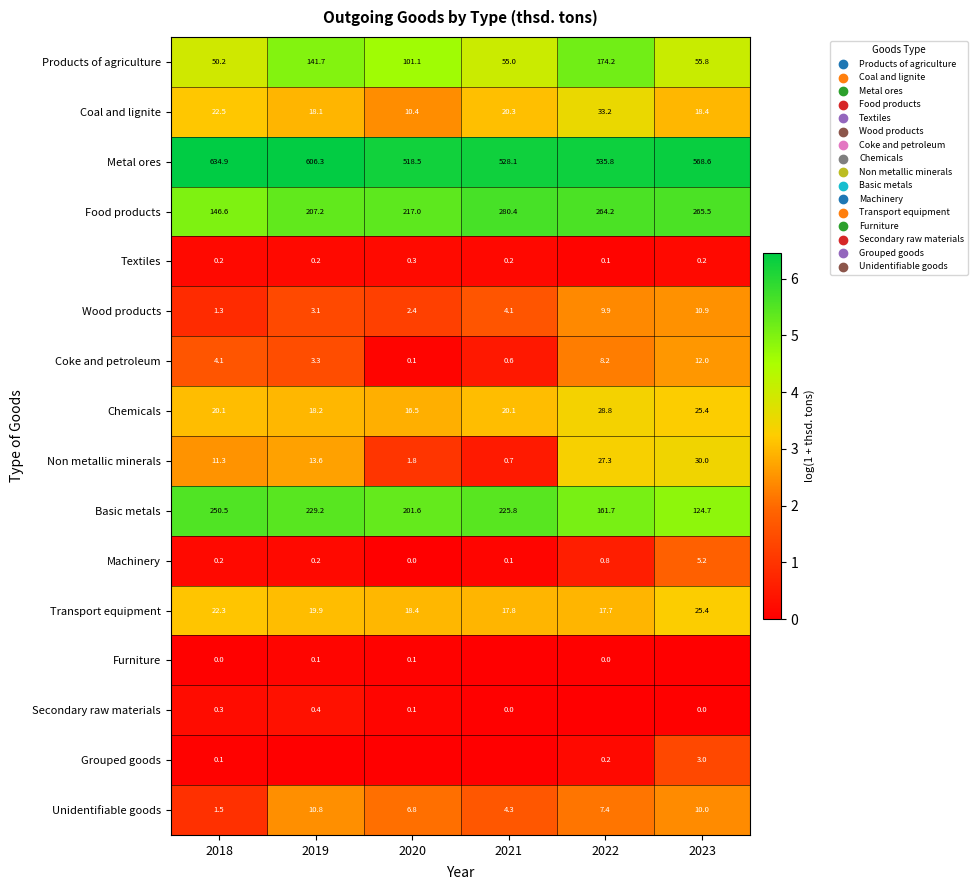

The Coal and lignite series shows 22.5 at 2018. True or false?

True